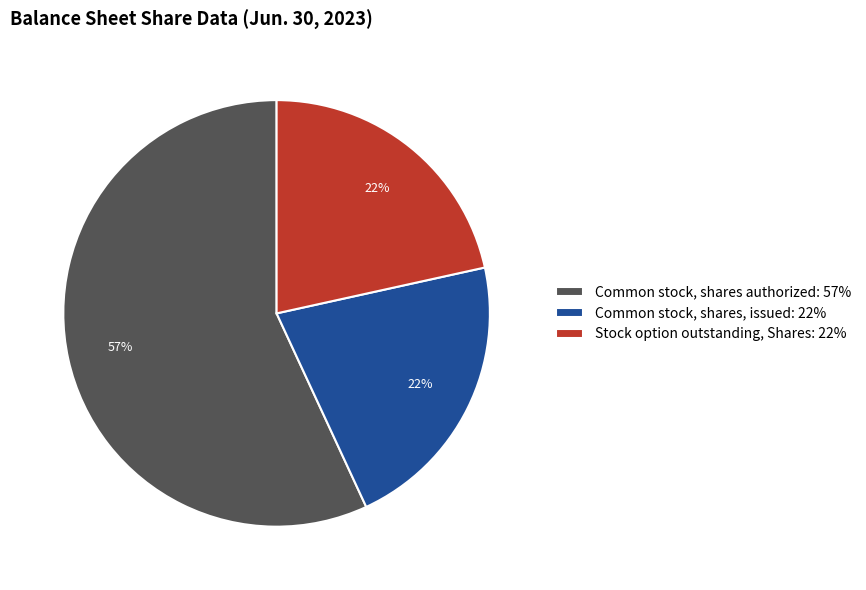

Do Stock option outstanding, Shares and Common stock, shares authorized together represent more than half of the pie?

Yes